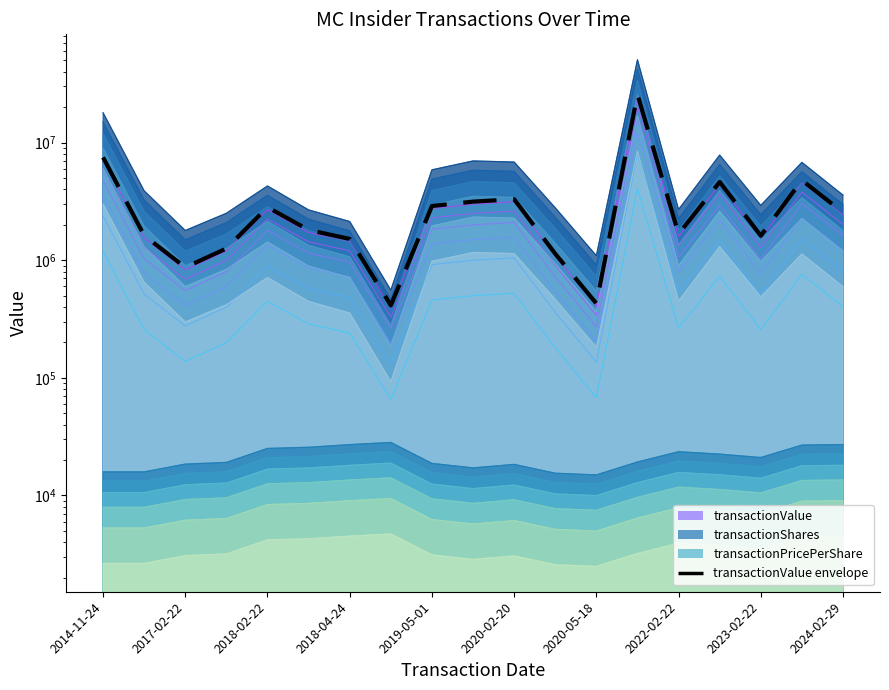

Reading right to left, list all the values displayed in this chart.

2545854.1	4783233.0	1616013.0	4623446.1	1670408.2	25641038.9	428958.6	1133714.4	3299150.4	3147270.0	2888589.9	413557.2	1516890.9	1806837.9	2822820.0	1257760.4	869150.1	1621002.6	7485735.6